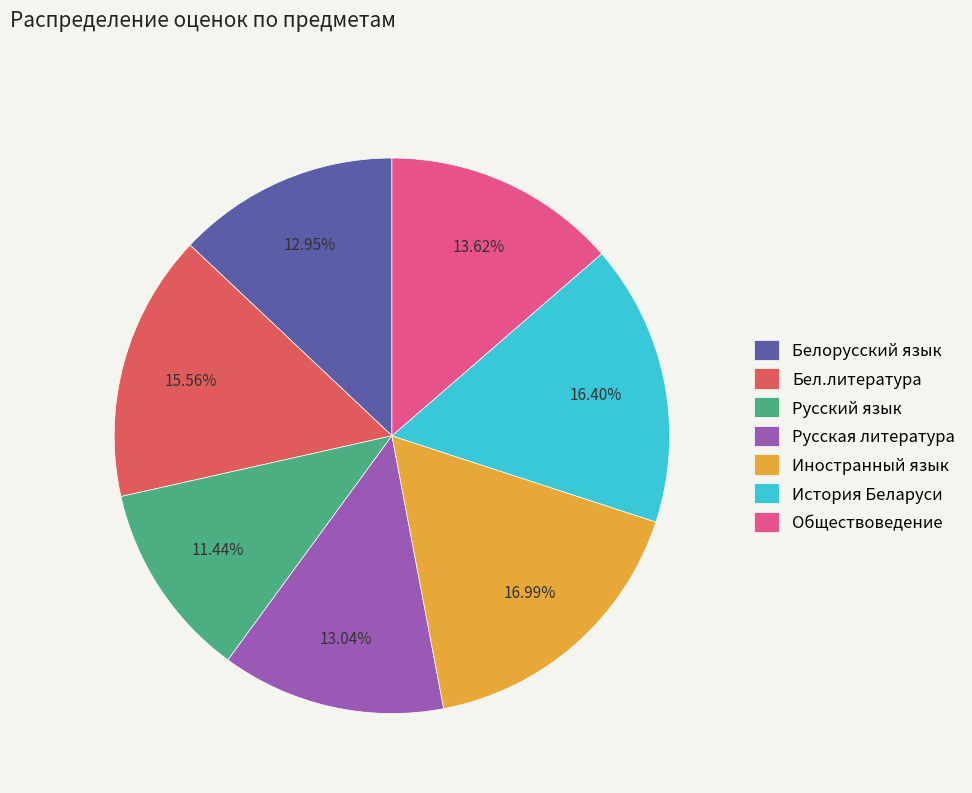

Does any single category account for the majority?

No